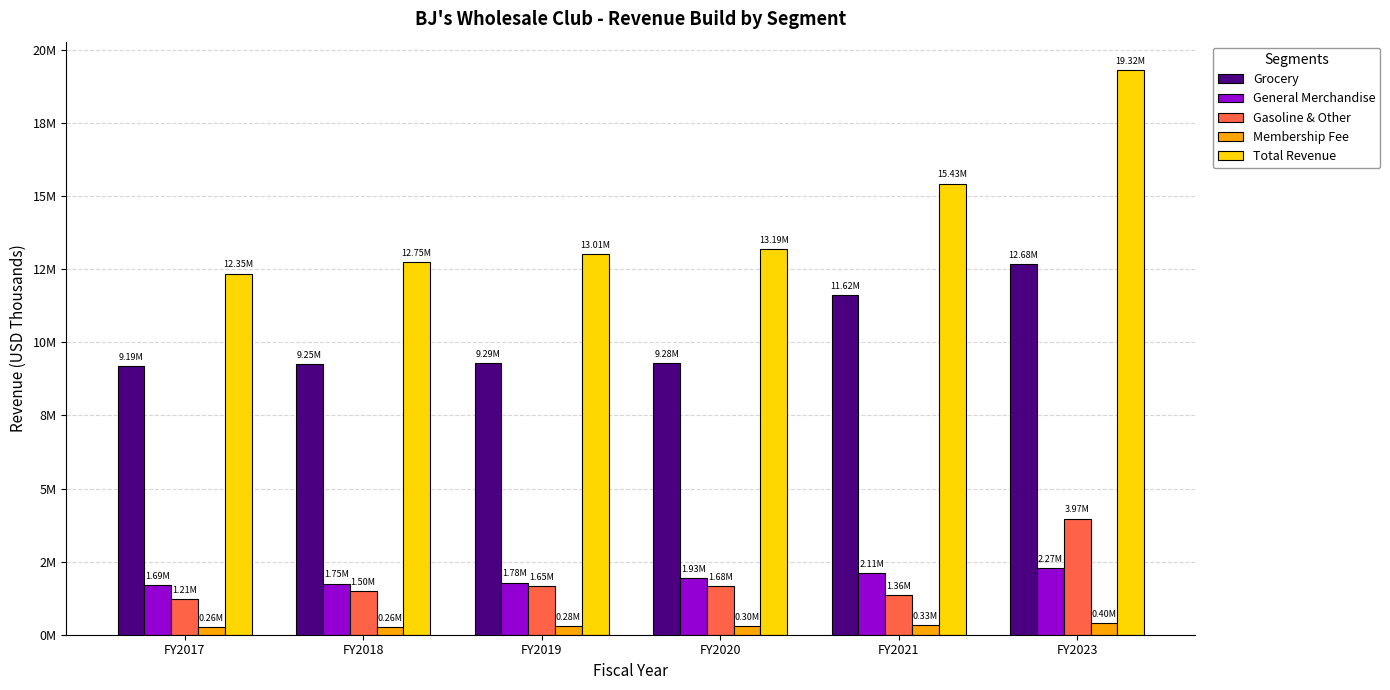

What are all the series names shown in the legend?

Grocery, General Merchandise, Gasoline & Other, Membership Fee, Total Revenue